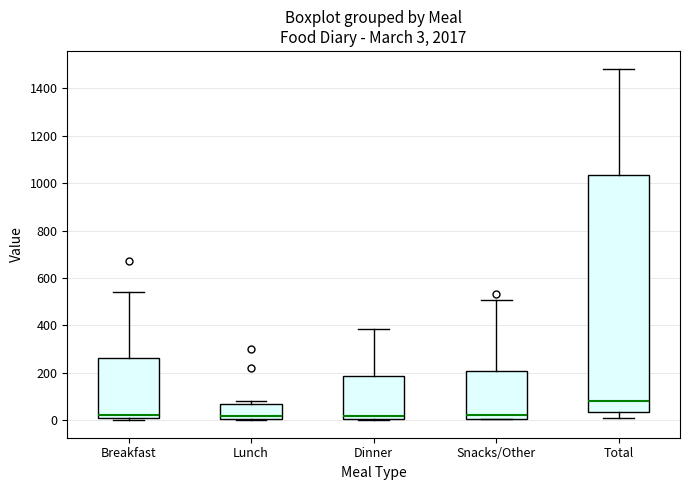

Comparing the boxes themselves (not the whiskers), which one is the tallest?

Total